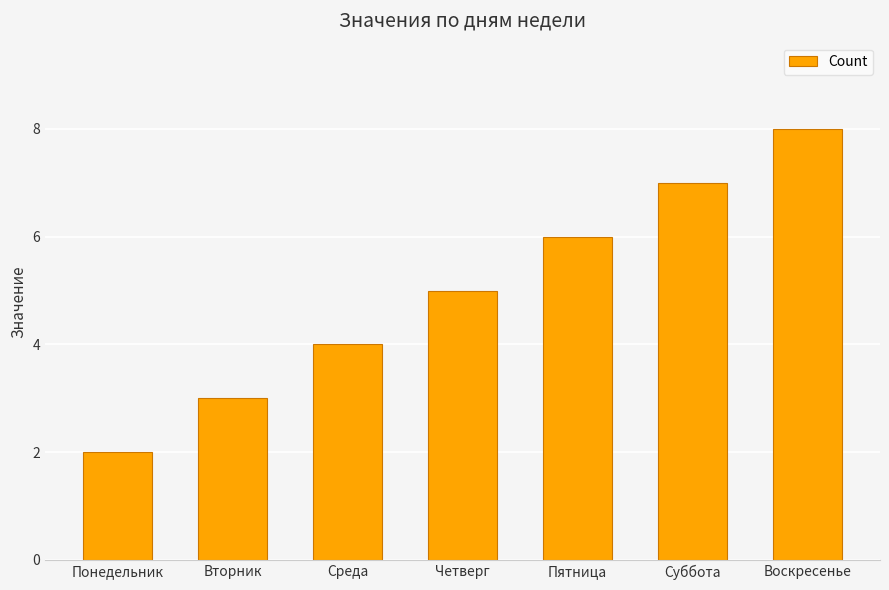

What is the difference between the maximum and minimum values?

6